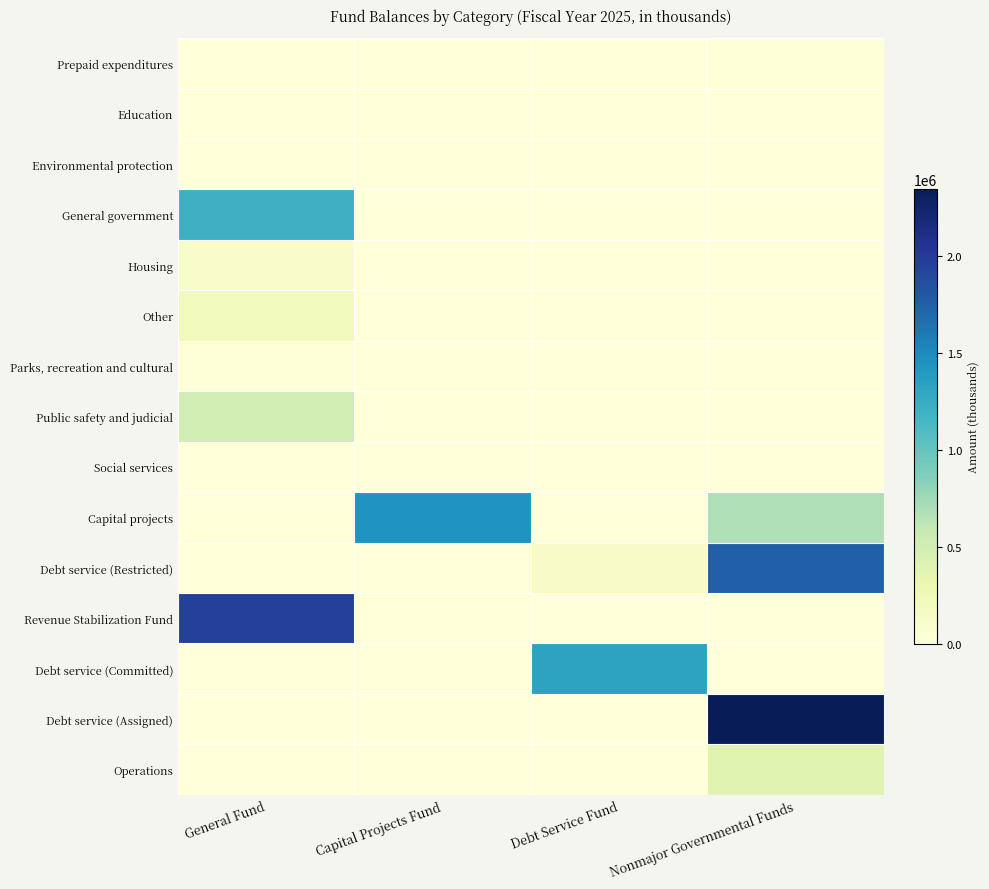

Count the number of categories in the chart.

4